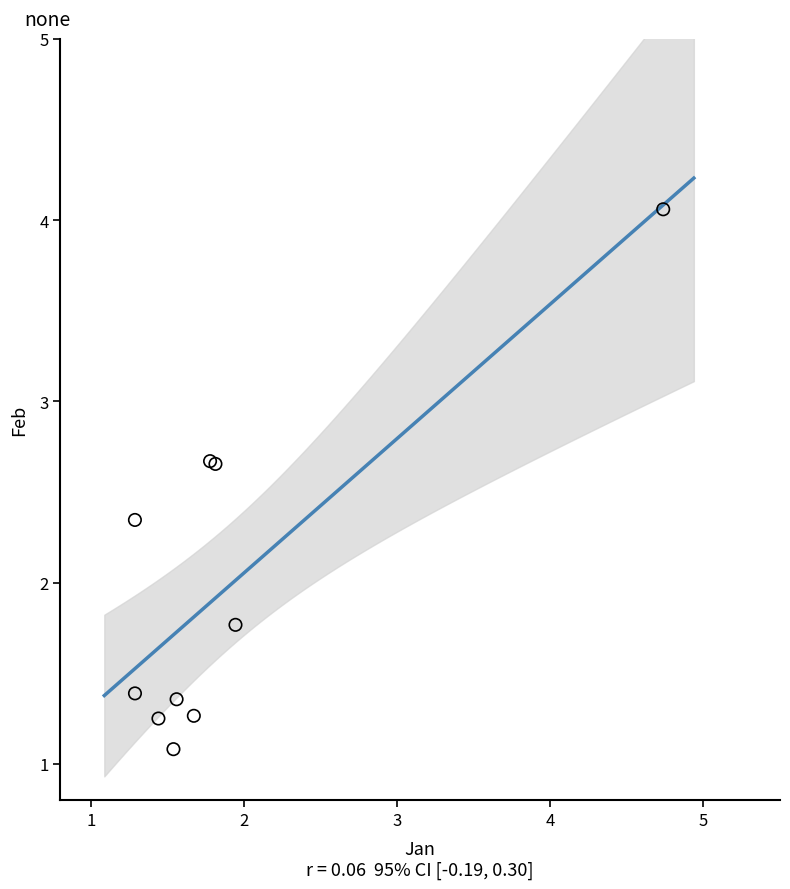

What Y value in the scatter plot is closest to 2?

1.8